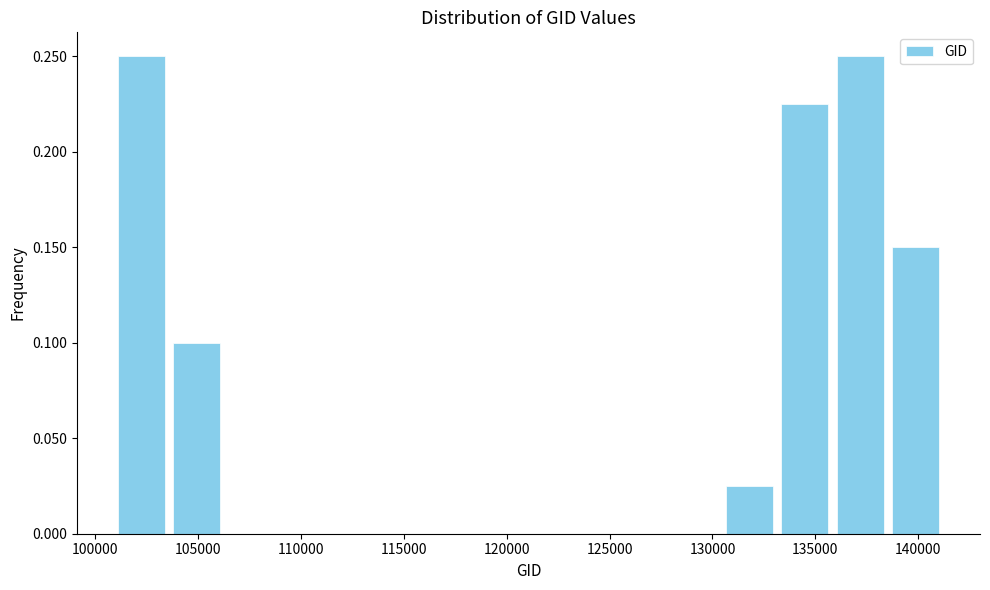

Reading left to right, transcribe this chart: for each bar, give the range it covers on the x-axis and its height. Neither the bar edges nor the heights are printed on the chart, so give them approximately, as read against the axes.

101000 to 103500: 0.250
103500 to 106500: 0.100
106500 to 109000: 0
109000 to 111500: 0
111500 to 114500: 0
114500 to 117000: 0
117000 to 119500: 0
119500 to 122500: 0
122500 to 125000: 0
125000 to 128000: 0
128000 to 130500: 0
130500 to 133000: 0.025
133000 to 136000: 0.225
136000 to 138500: 0.250
138500 to 141000: 0.150